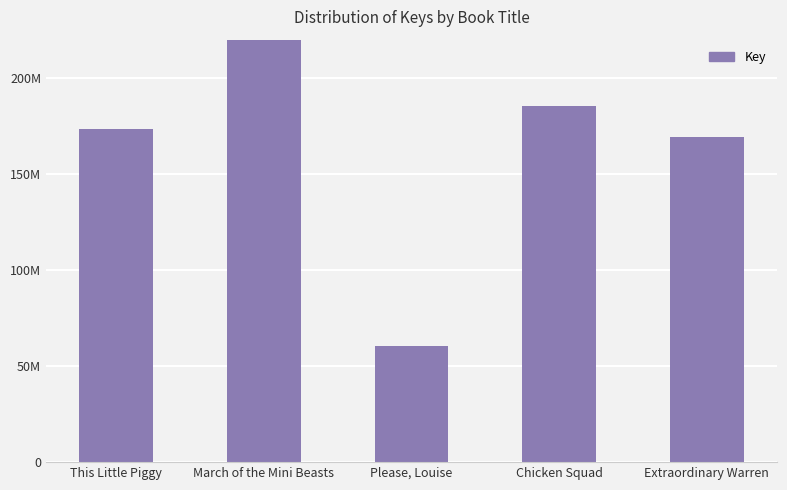

Rank the categories by value from lowest to highest.

Please, Louise, Extraordinary Warren, This Little Piggy, Chicken Squad, March of the Mini Beasts